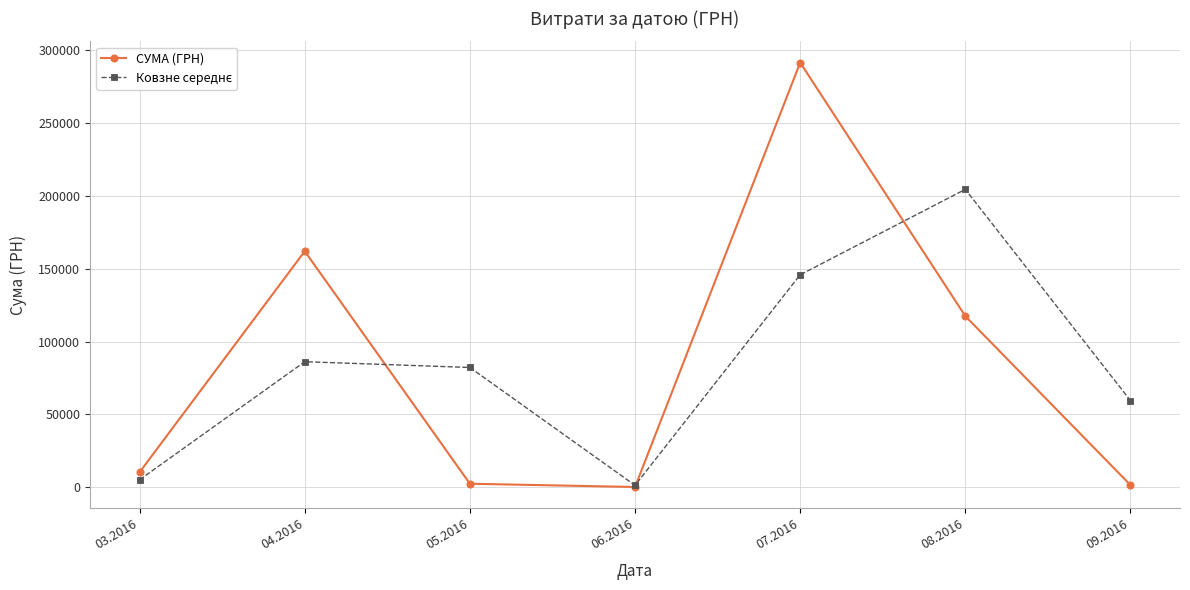

What is the total value across all series at 08.2016?

321755.1